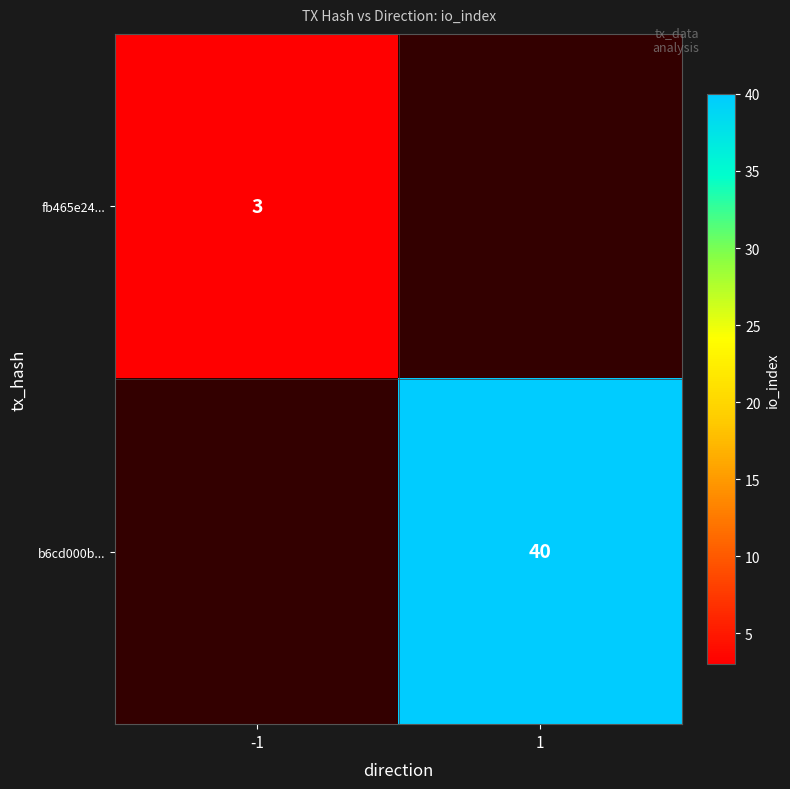

Is it true that fb465e24... equals 4 at -1?

False